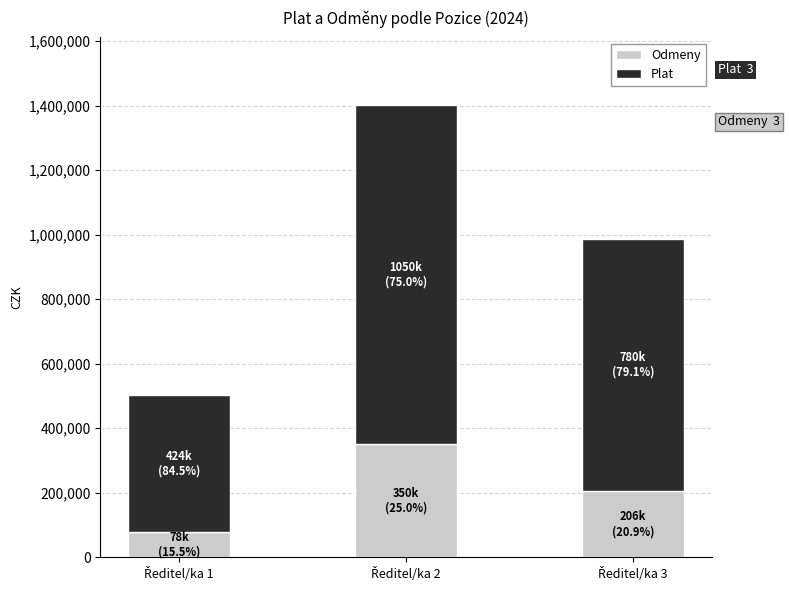

What is the average value of the Odmeny series?

211333